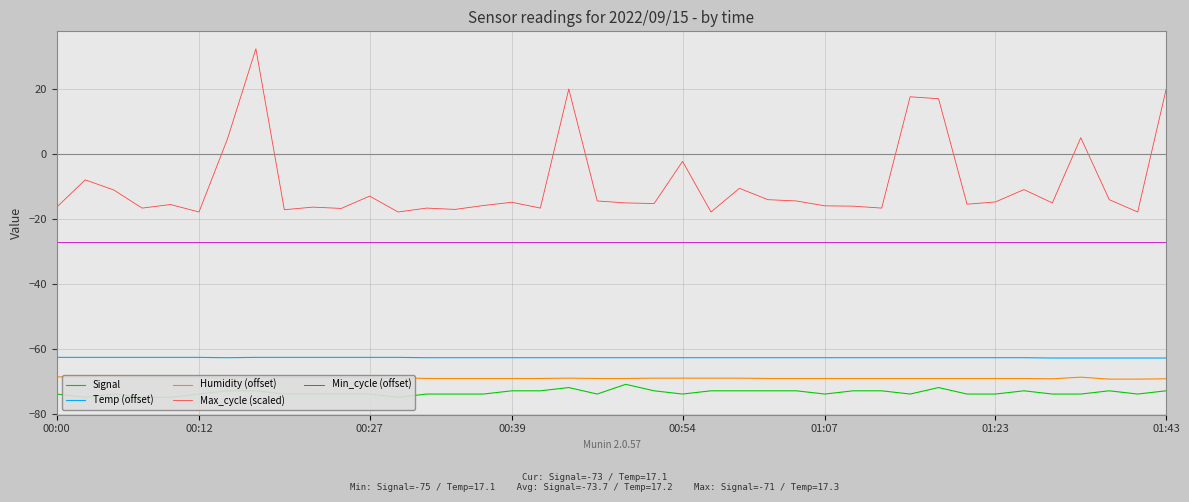

Rank the series by their maximum value, from highest to lowest.

Max_cycle (scaled), Min_cycle (offset), Temp (offset), Humidity (offset), Signal